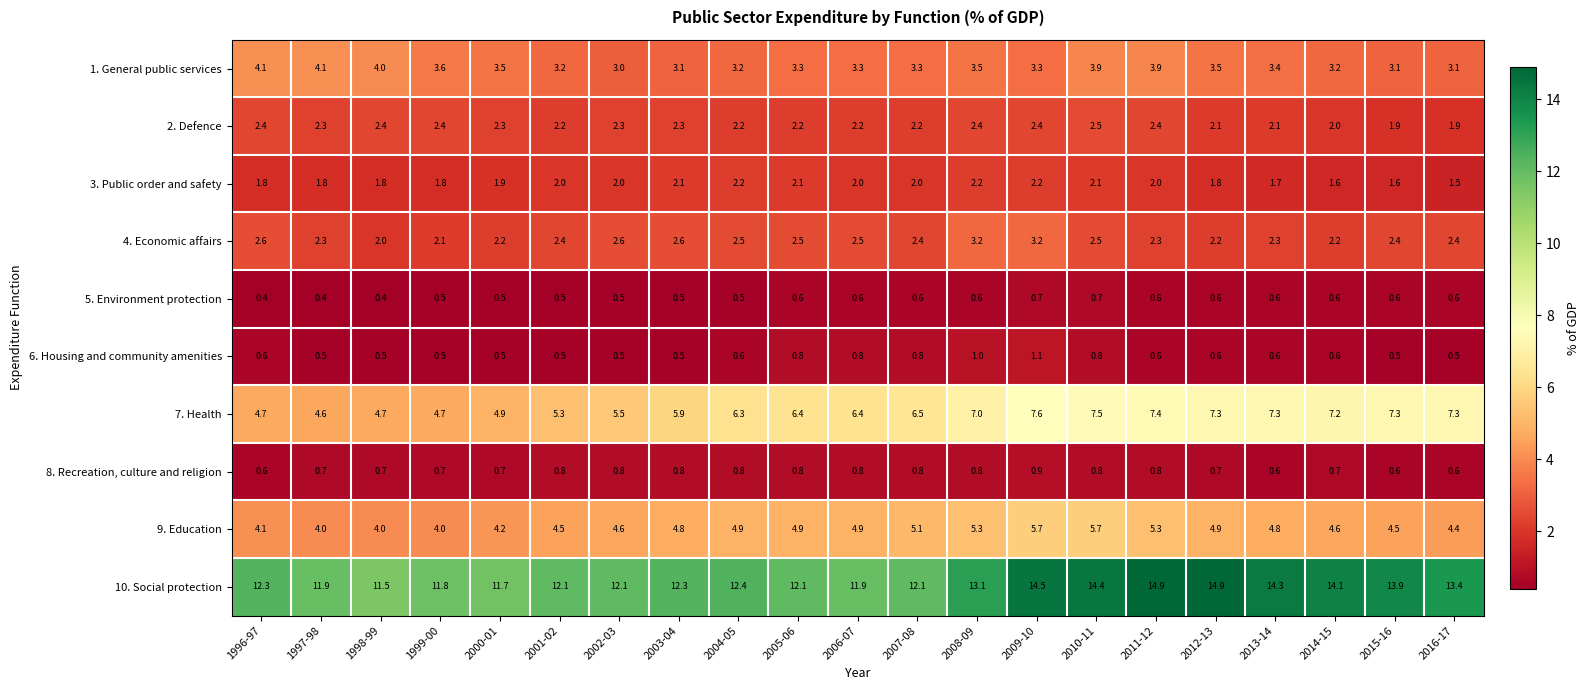

What is the spread (max minus min) of values at 1999-00?

11.3